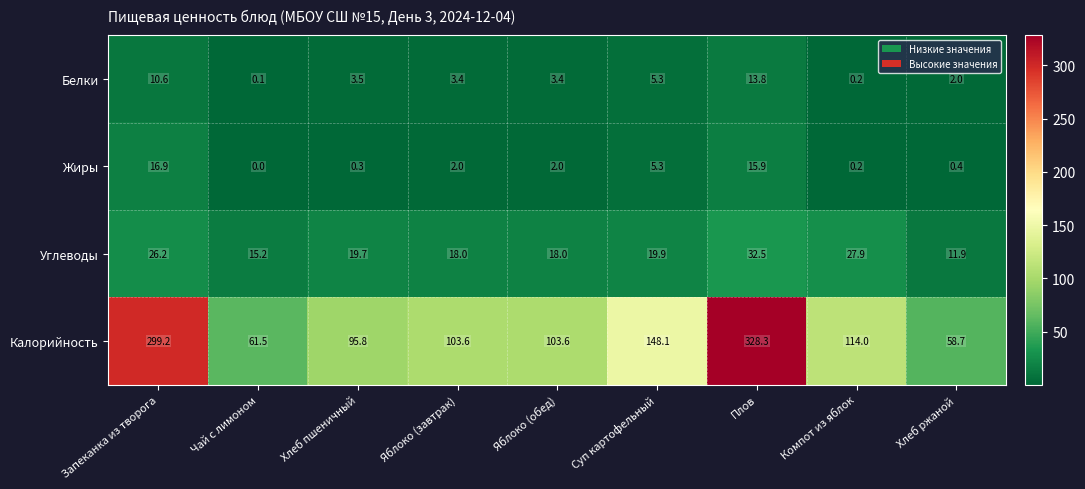

At which category is the sum across all series the highest?

Плов